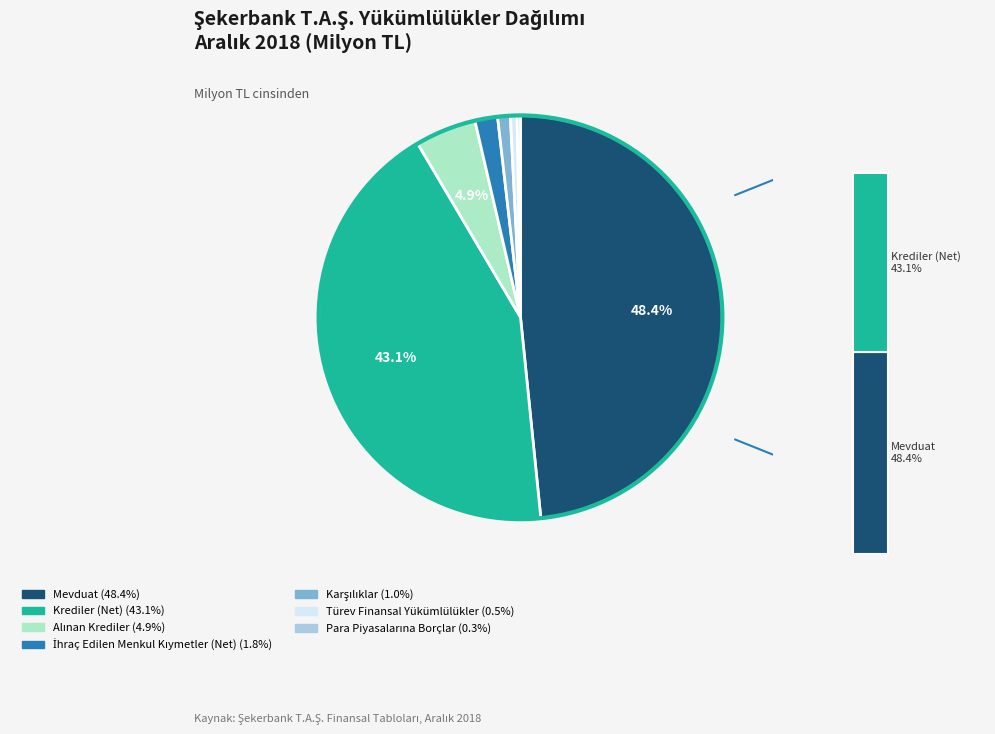

The Para Piyasalarına Borçlar slice represents 1% of the pie. True or false?

False